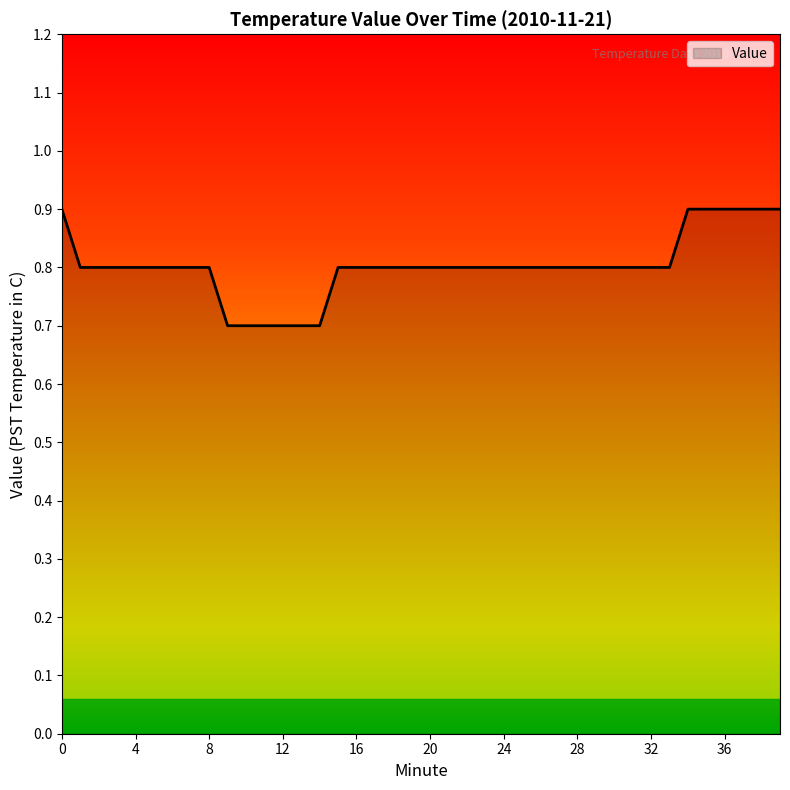

How many lines are shown in the chart?

1